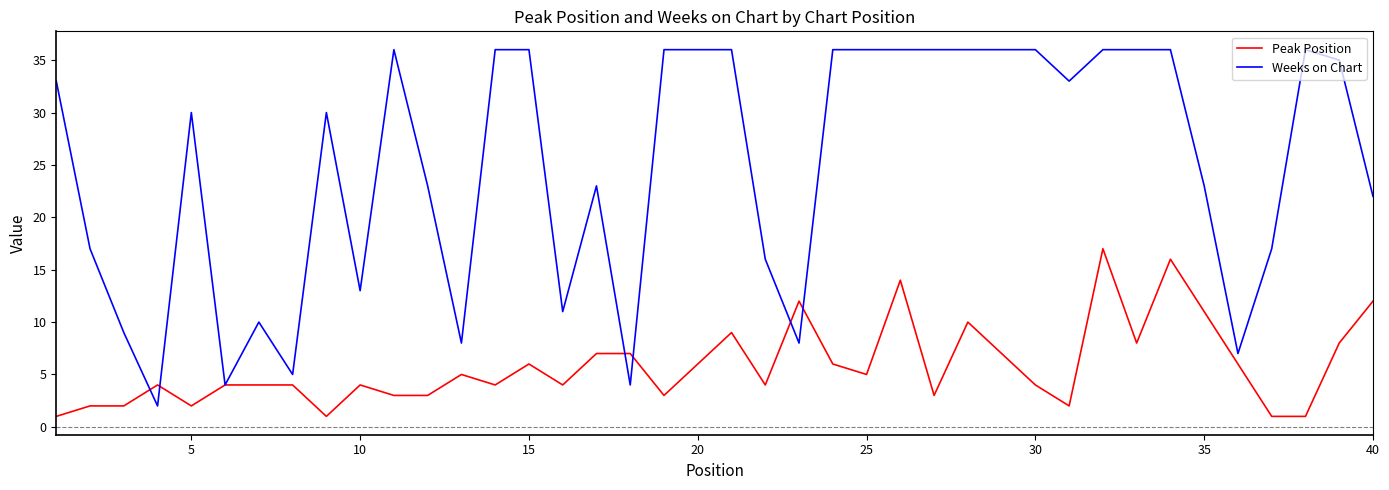

What is the sum of all Peak Position values?

232